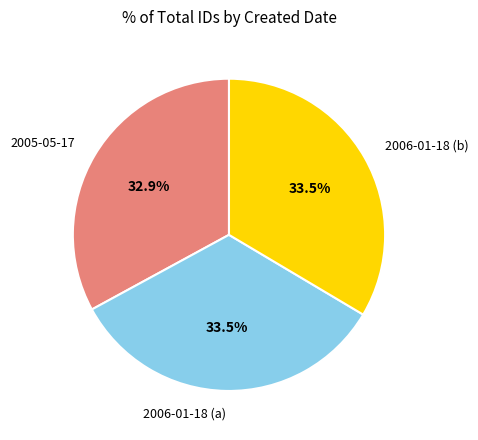

What percentage do 2006-01-18 (a) and 2005-05-17 together represent?

66.5%